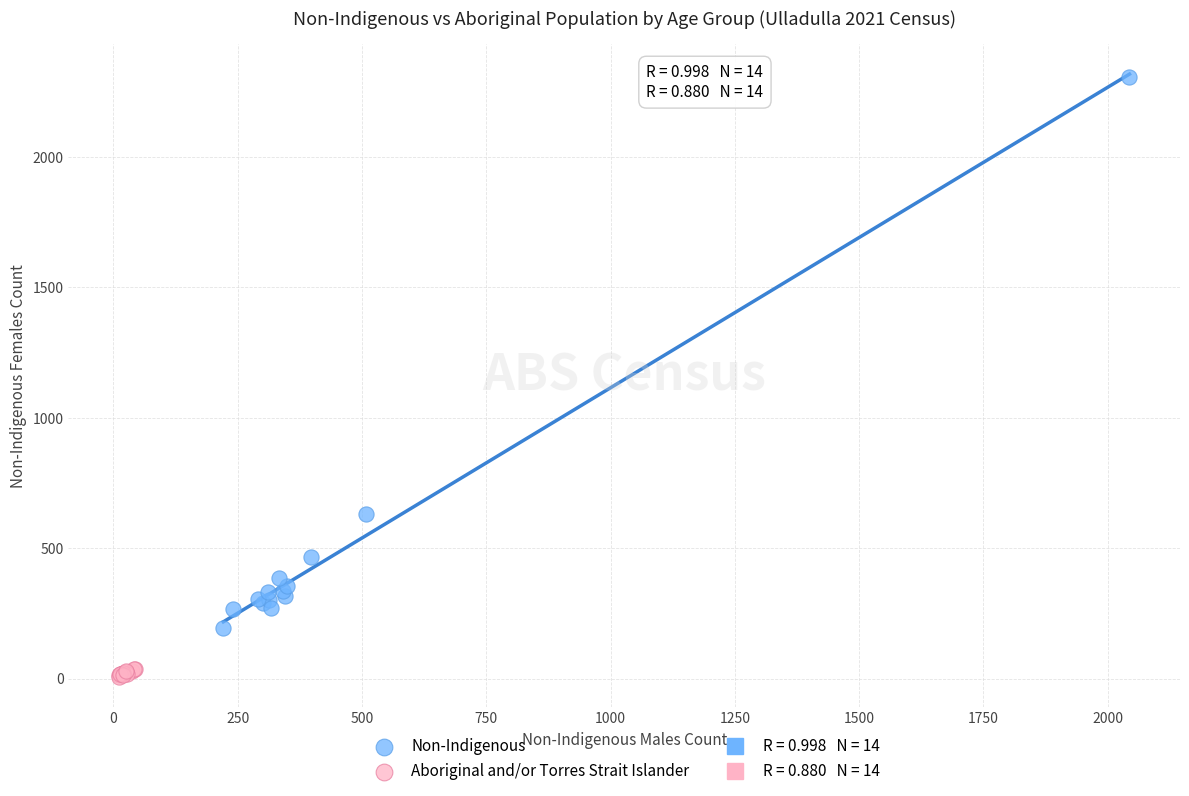

Which series has the largest Y range (max minus min)?

Non-Indigenous